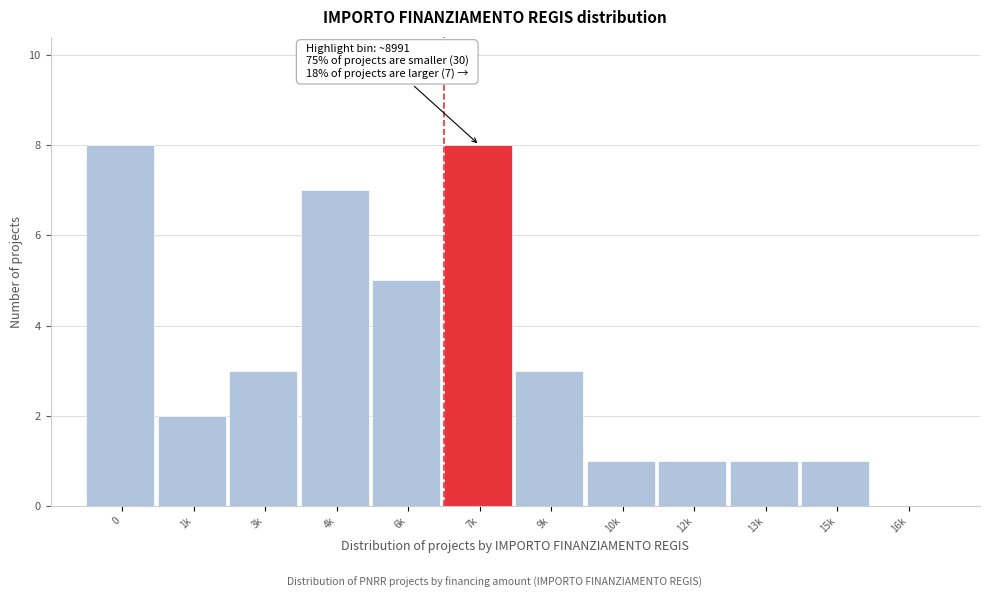

Reading right to left, transcribe all the data shown in this chart.

16k=0	15k=1	13k=1	12k=1	10k=1	9k=3	7k=8	6k=5	4k=7	3k=3	1k=2	0=8